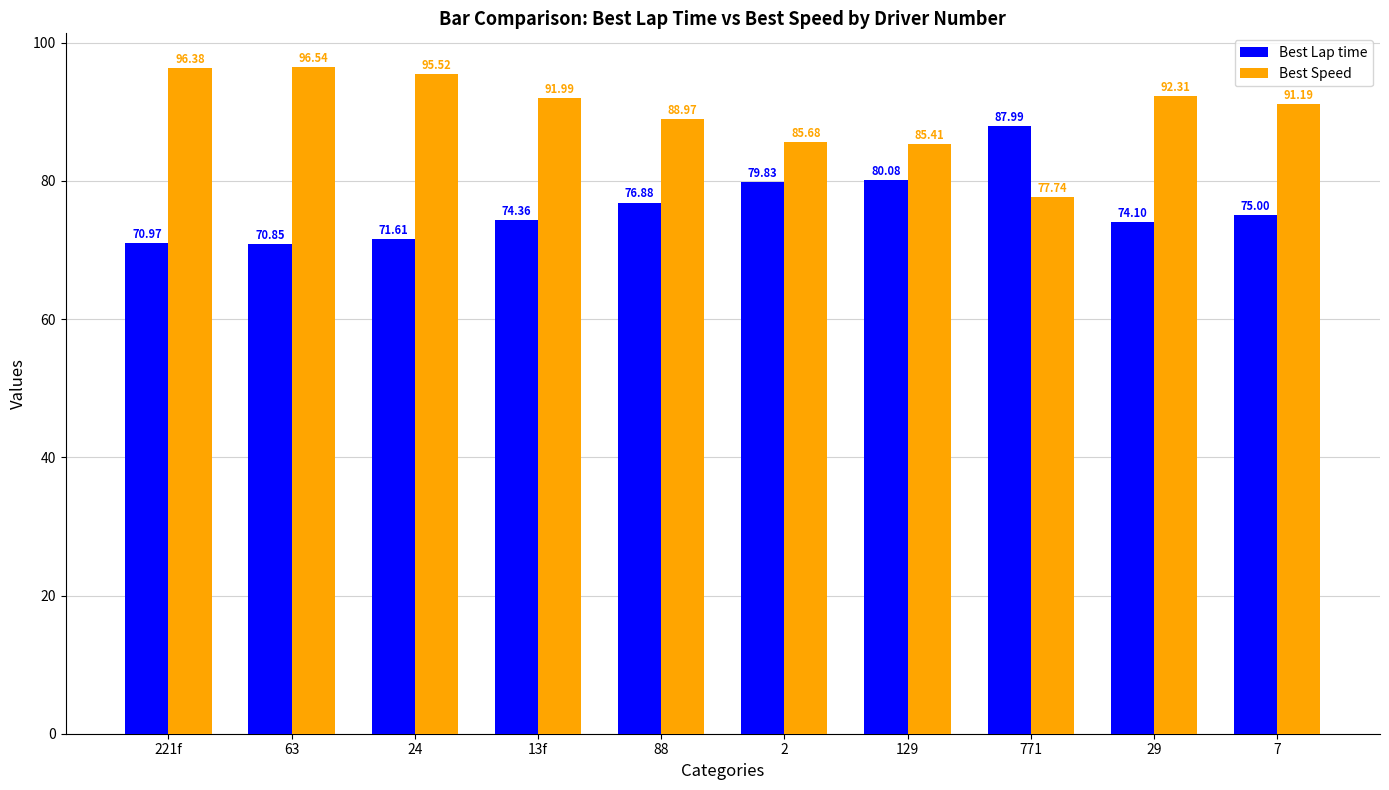

Is the value of Best Speed at 29 greater than the value of Best Lap time at 88?

Yes